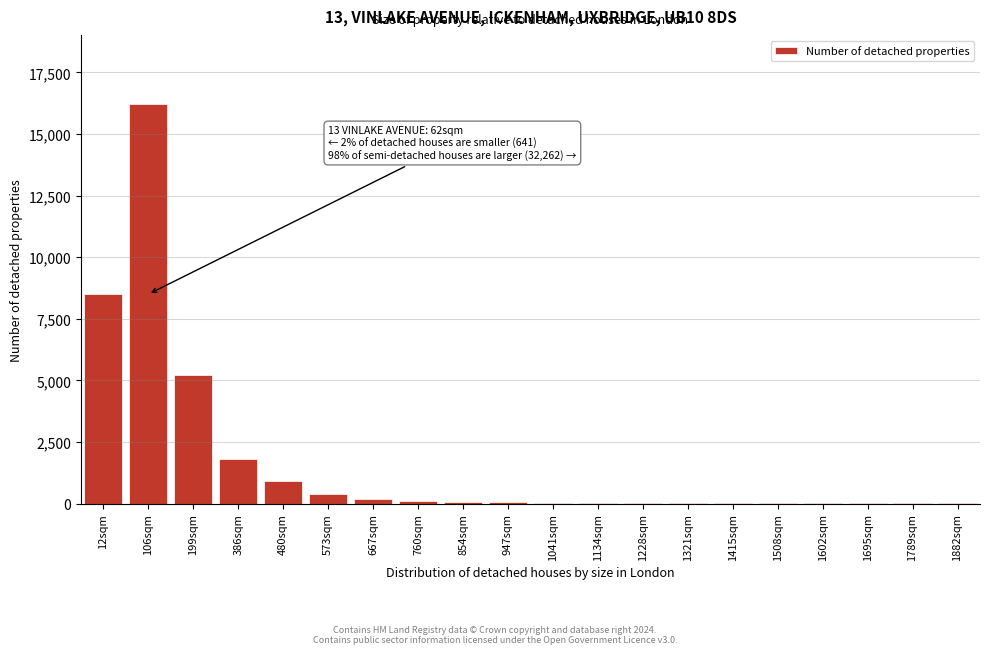

At which category does the chart reach its peak across all series?

106sqm